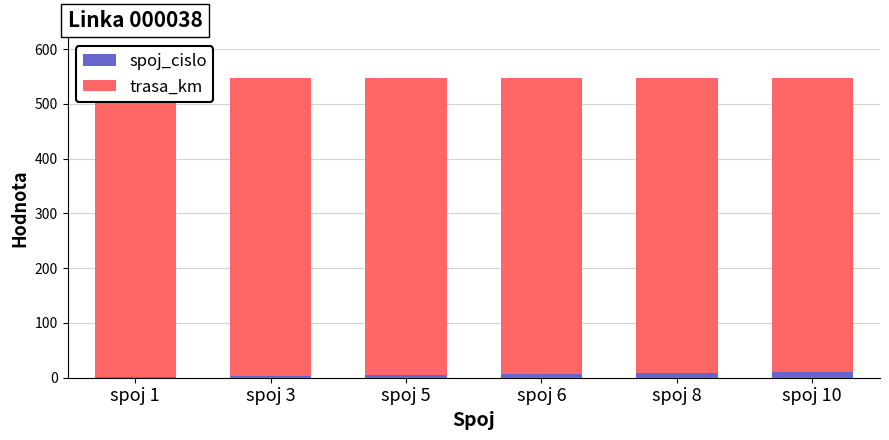

The spoj_cislo series shows 6 at spoj 6. True or false?

True